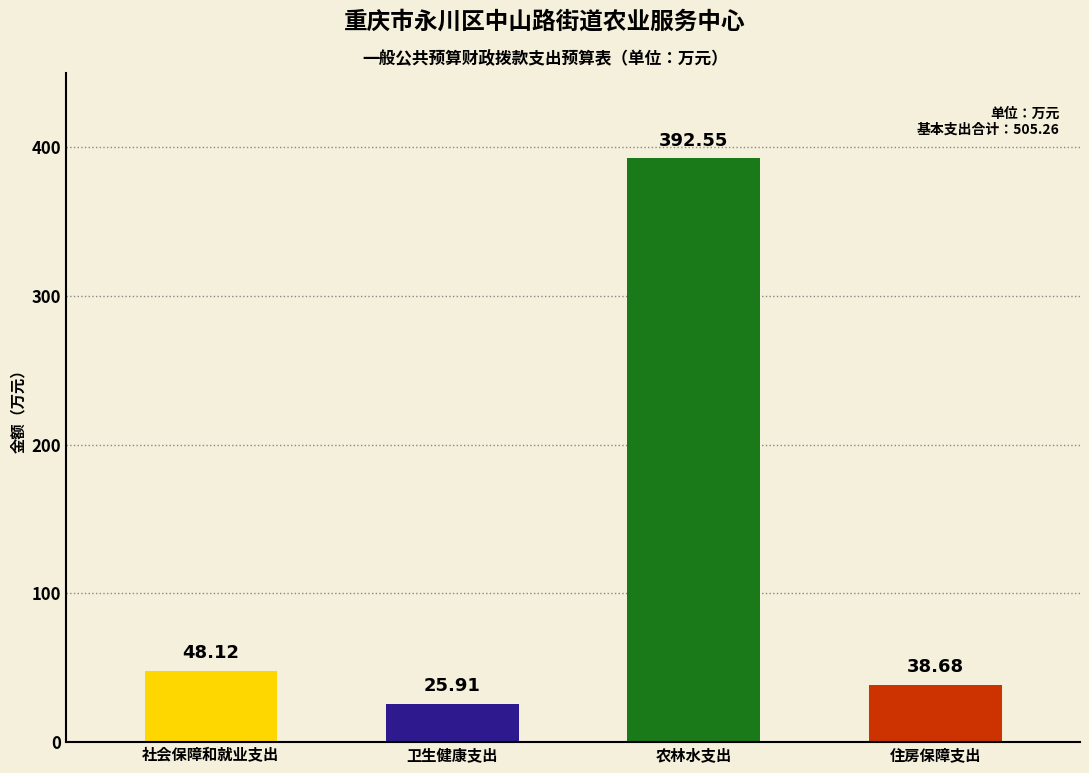

What is the sum of the values at 社会保障和就业支出 and 农林水支出?

440.7